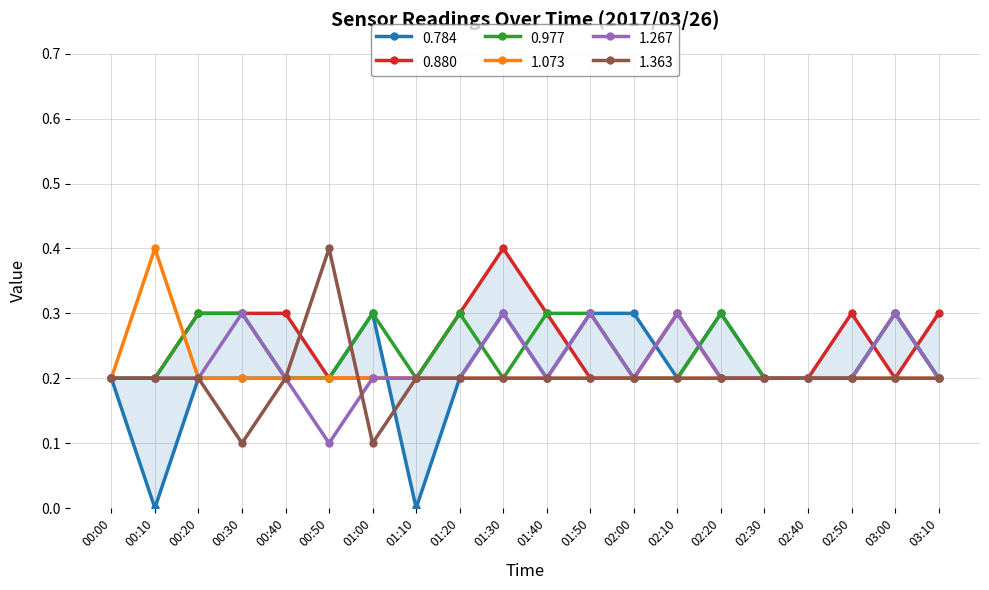

Between 01:20 and 03:00, which is larger?

03:00